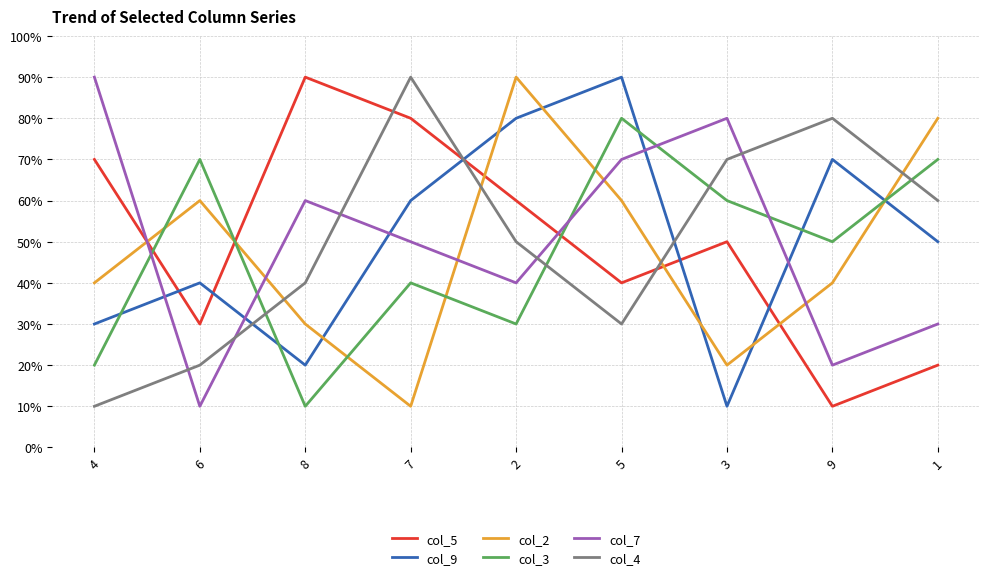

What is the greatest value displayed?

90